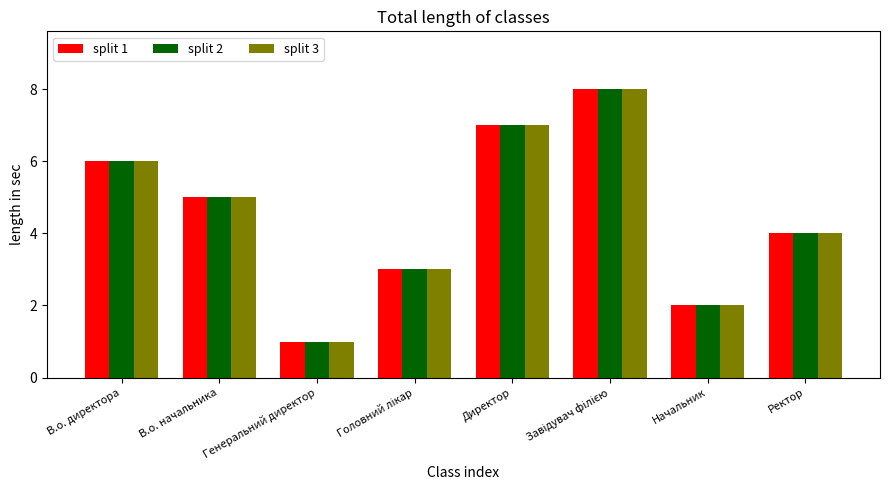

The split 1 series shows 1 at Ректор. True or false?

False